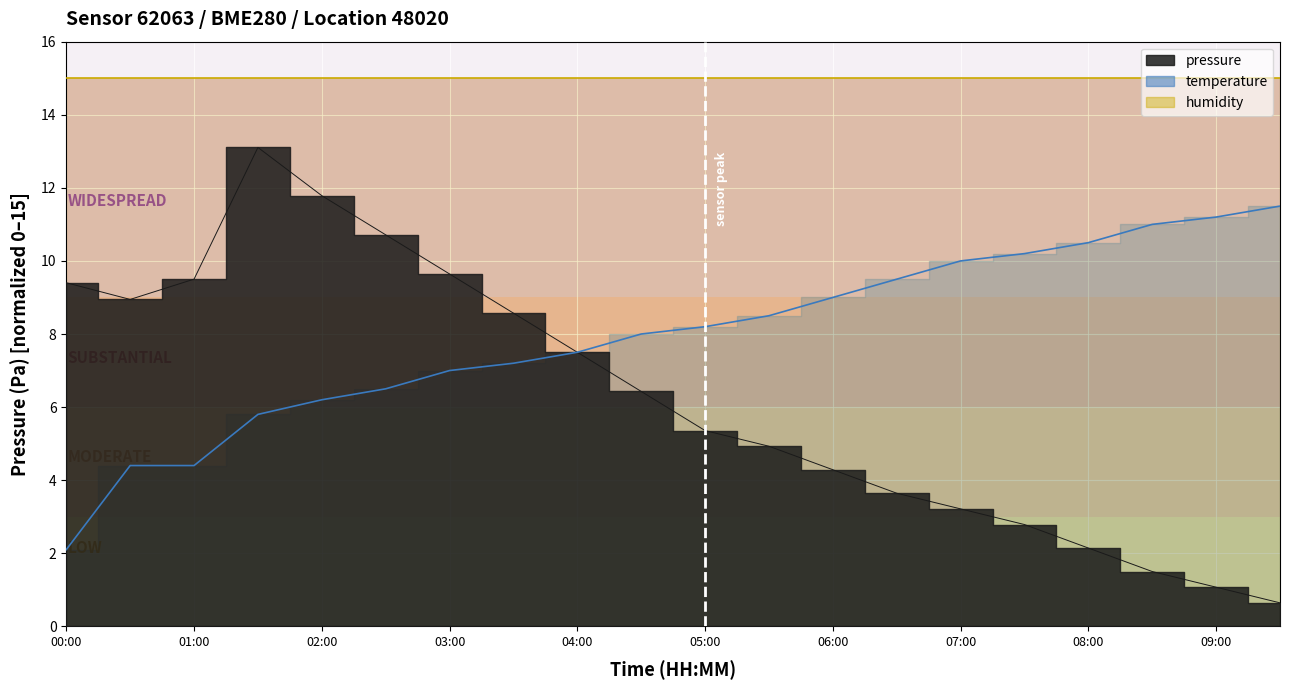

Which series changed the most between 01:00 and 02:30?

temperature